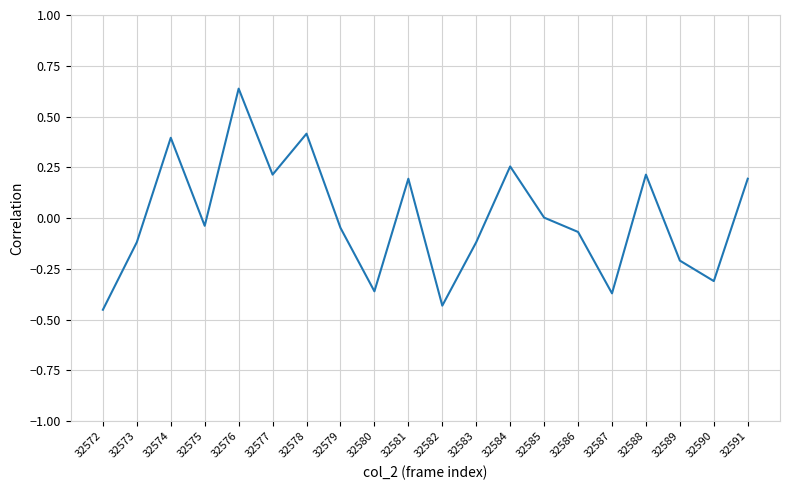

Which label corresponds to the largest value in the chart?

32576